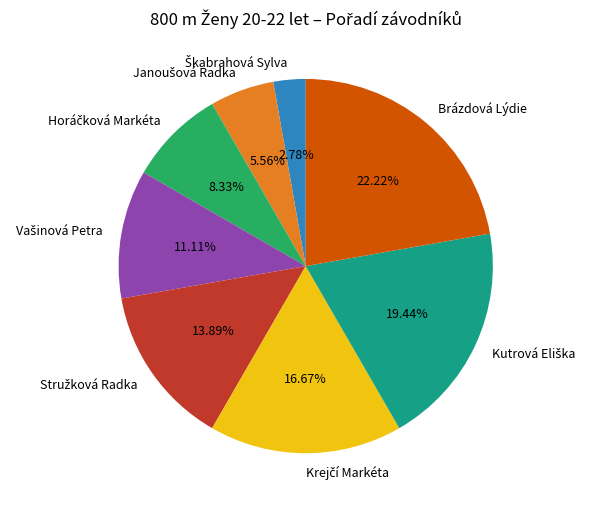

What is the largest slice in the pie chart?

Brázdová Lýdie